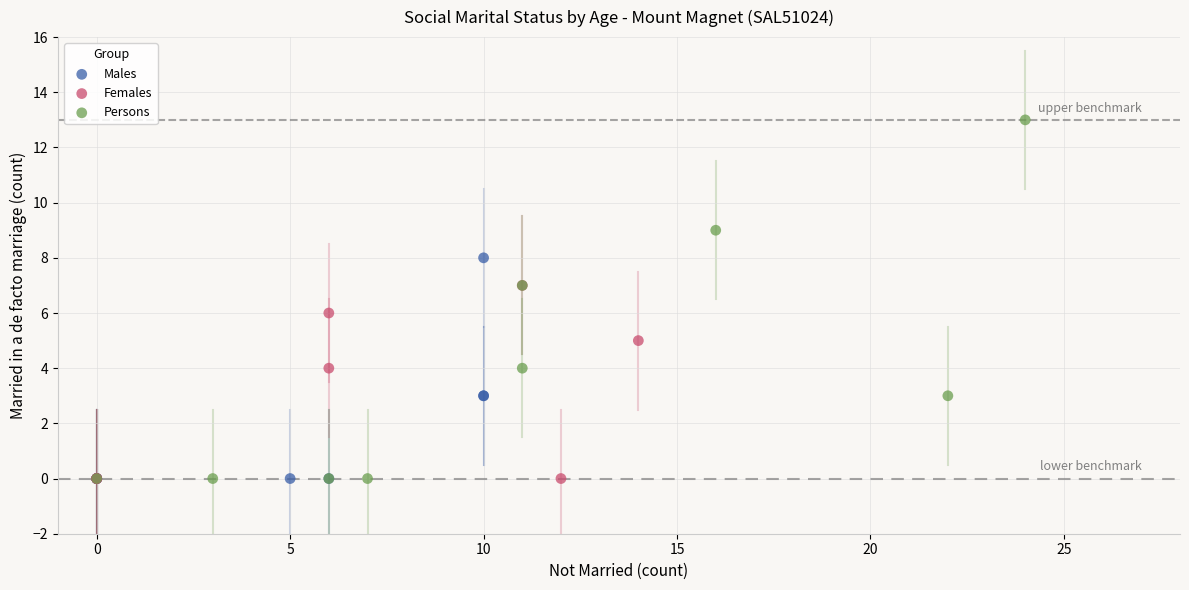

Which series reaches the maximum Y coordinate?

Persons